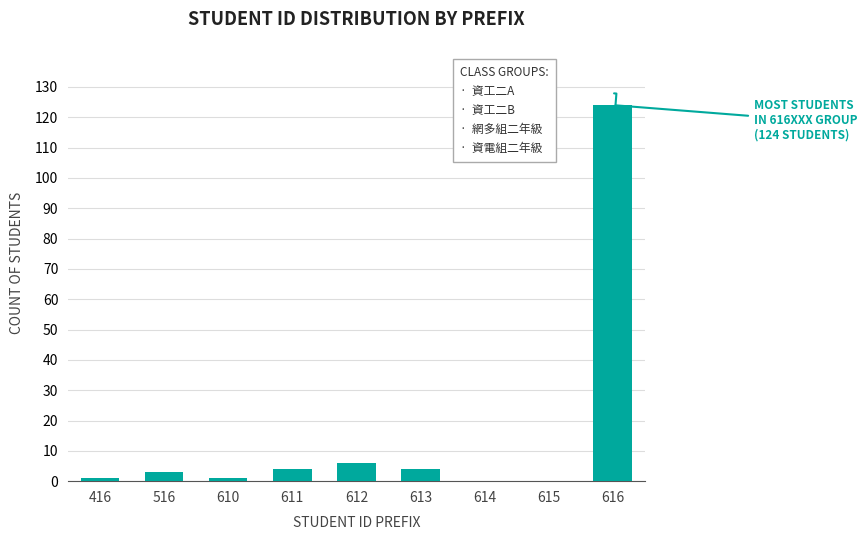

Reading left to right, list all the values displayed in this chart.

416=1	516=3	610=1	611=4	612=6	613=4	614=0	615=0	616=124